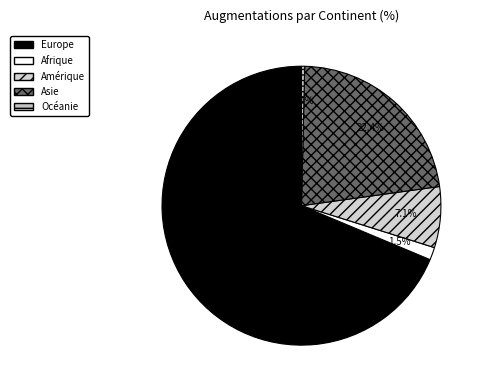

What is the smallest slice in the pie chart?

Océanie